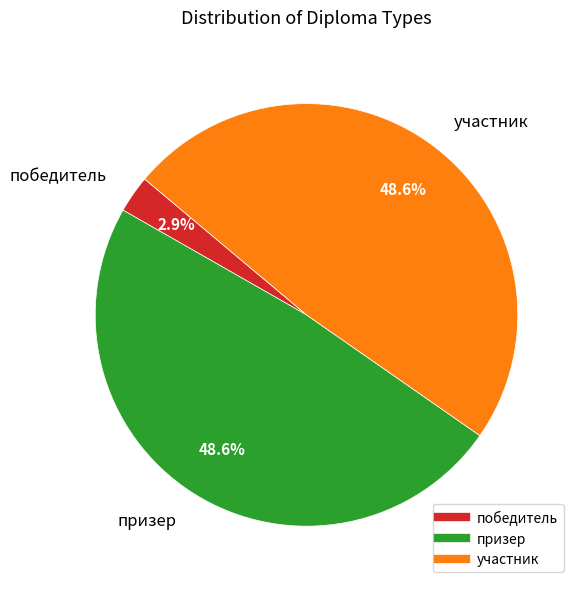

What is the ratio of the value at участник to the value at призер?

1.0